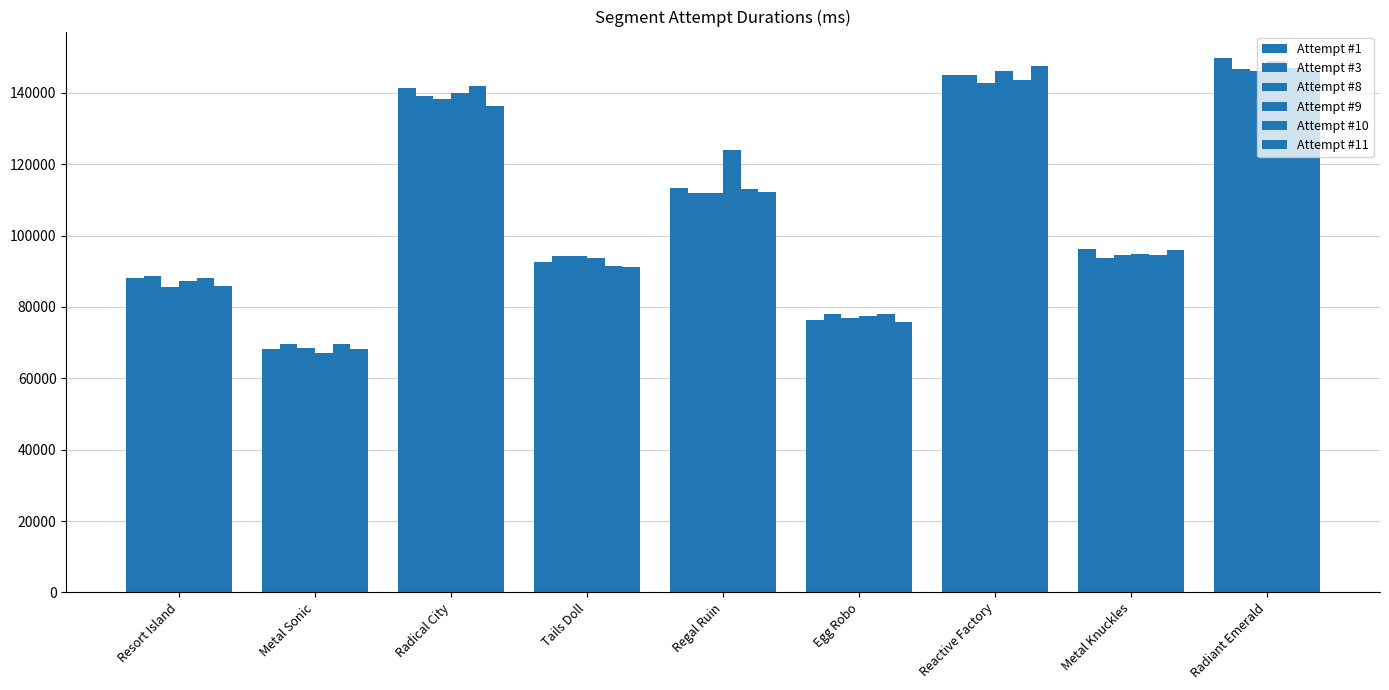

How many data points in Attempt #1 are less than 96120?

4